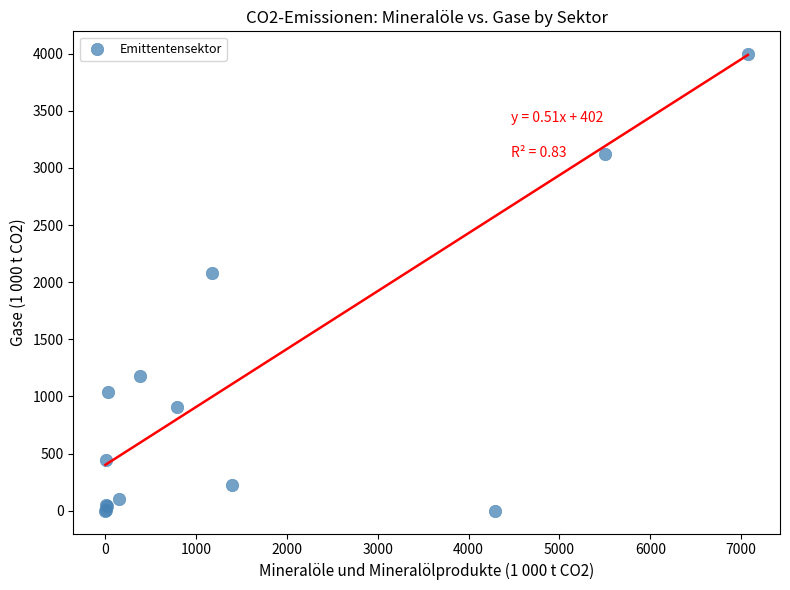

What Y value in the scatter plot is closest to 1998?

2084.1